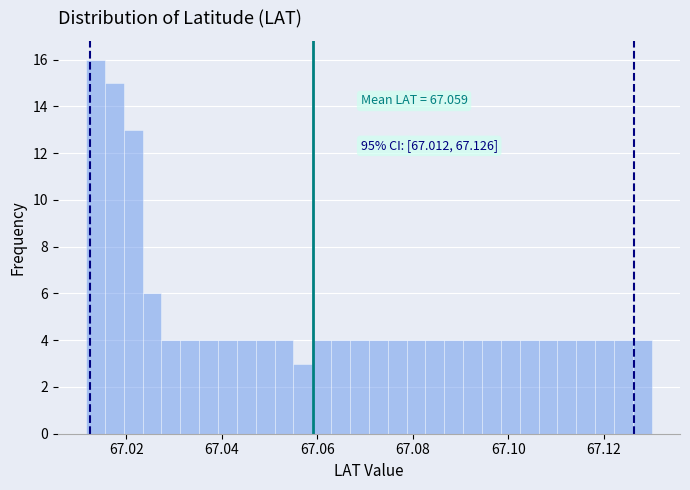

Read against the x-axis, roughly where is the centre of the tallest bar?

67.014